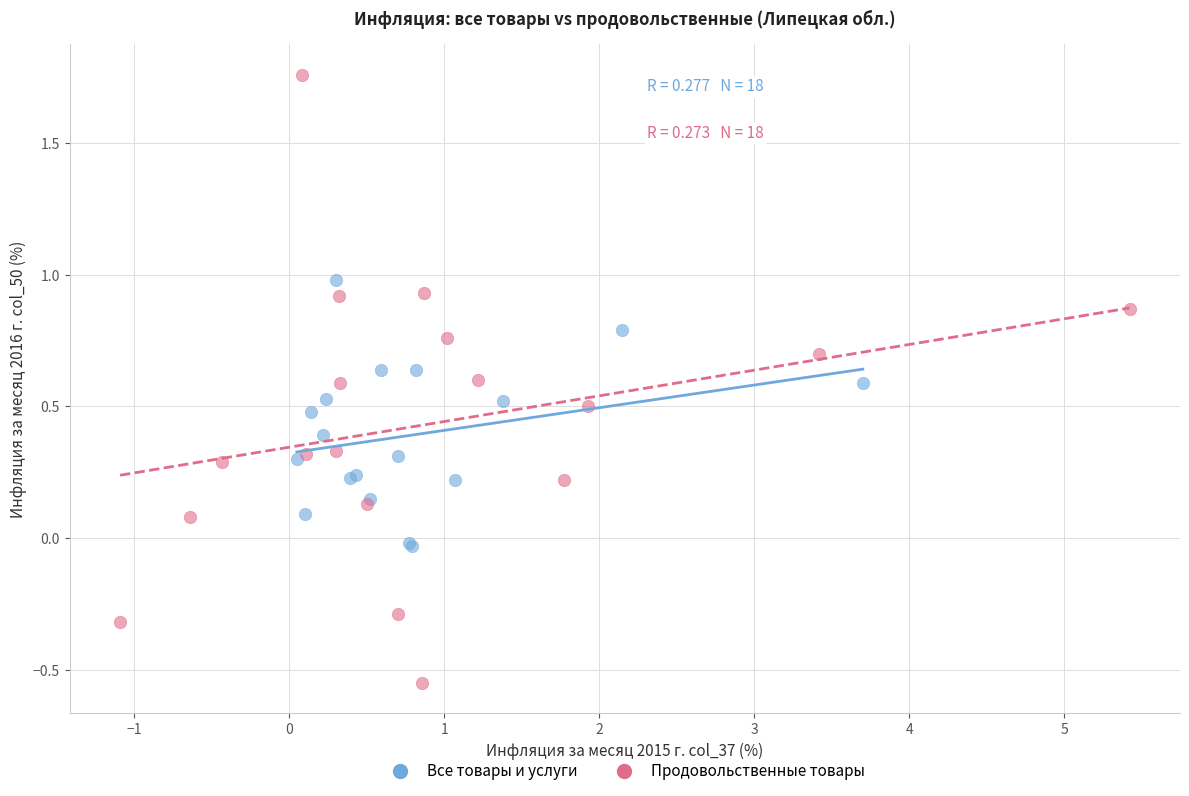

Which series has the widest spread of Y values?

Продовольственные товары